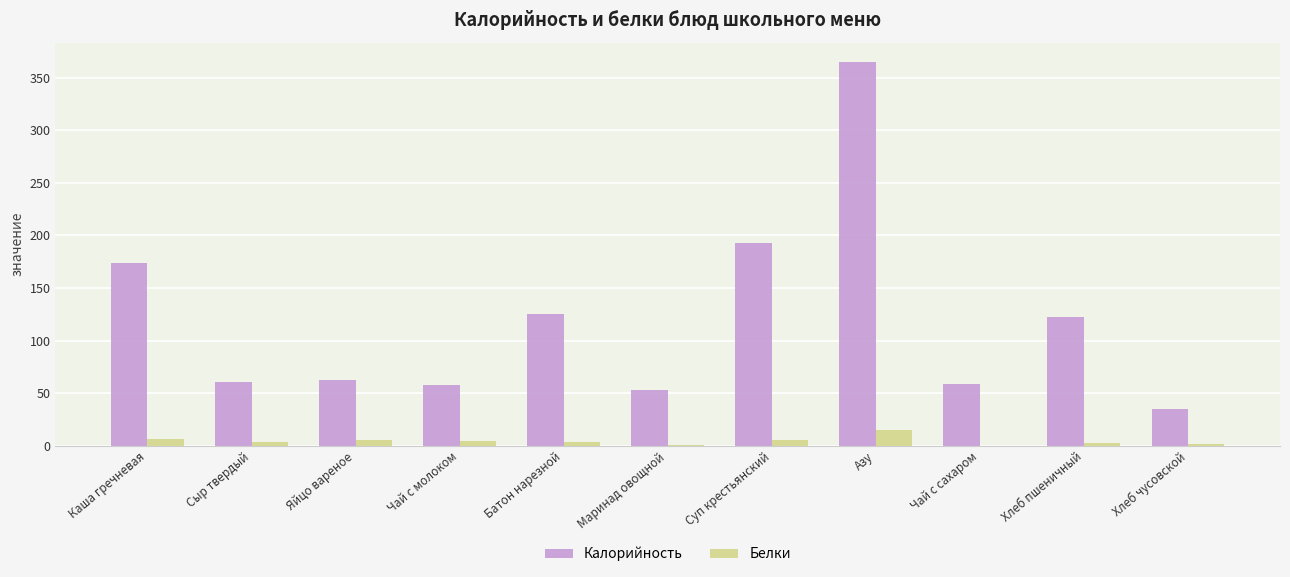

The value of Калорийность at Хлеб чусовской is 21.3. True or false?

False